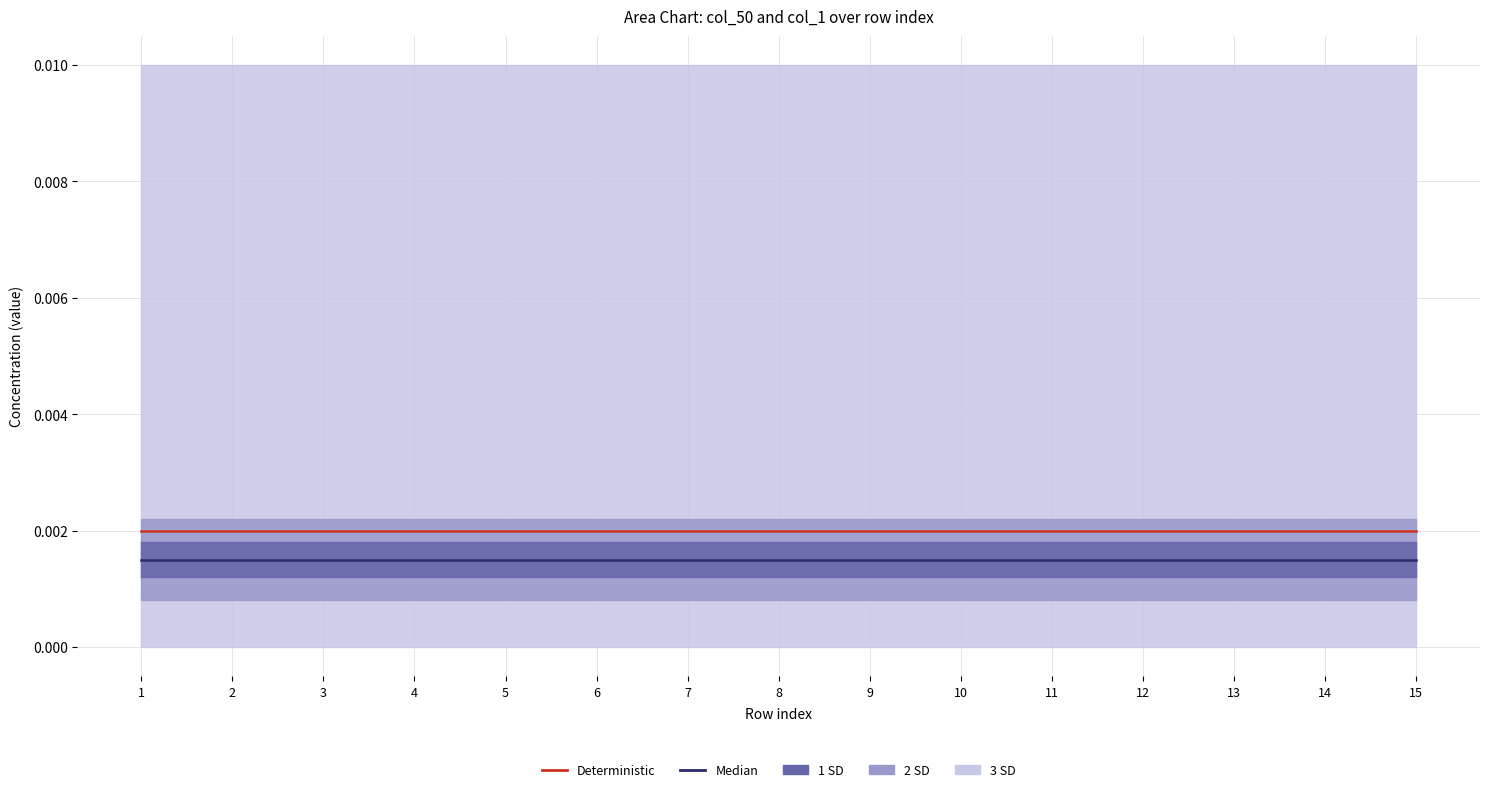

True or false: Median has more than 0 points higher than both neighbors.

False